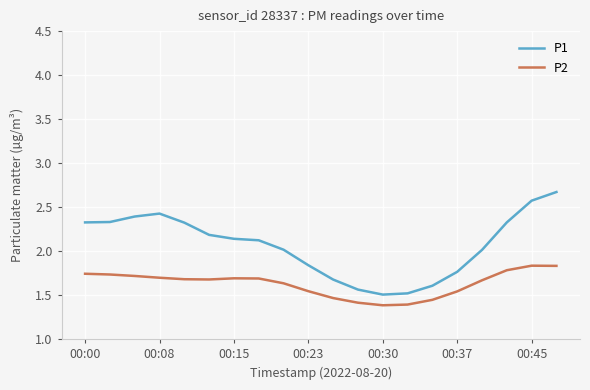

Which series has the largest total across all categories?

P1